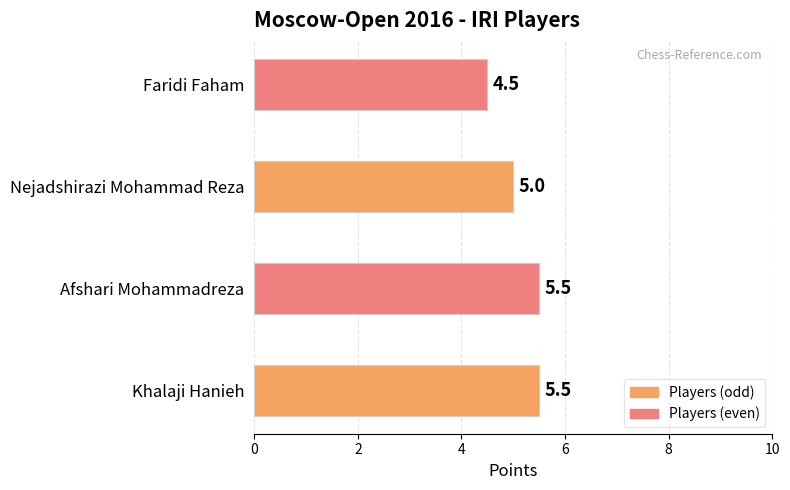

Is it true that the value at Nejadshirazi Mohammad Reza is 3.1?

False